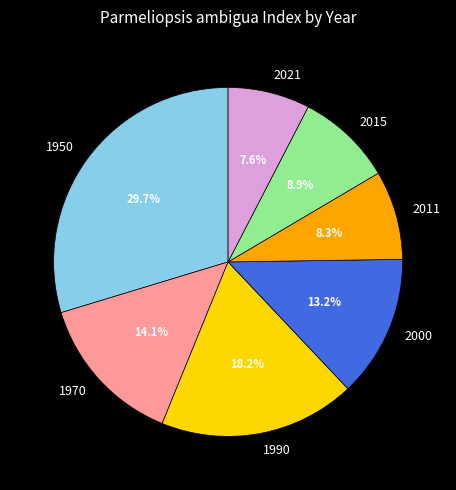

Rank the categories by value from highest to lowest.

1950, 1990, 1970, 2000, 2015, 2011, 2021